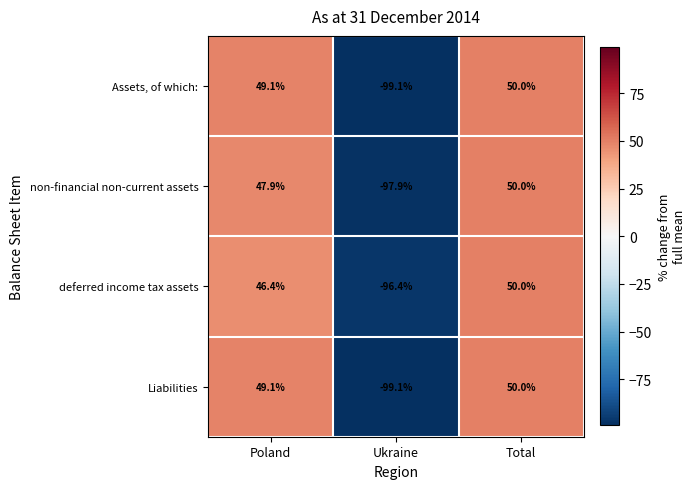

Reading left to right, what are all the values shown in this chart?

Assets, of which:: 49.1	-99.1	50.0
non-financial non-current assets: 47.9	-97.9	50.0
deferred income tax assets: 46.4	-96.4	50.0
Liabilities: 49.1	-99.1	50.0